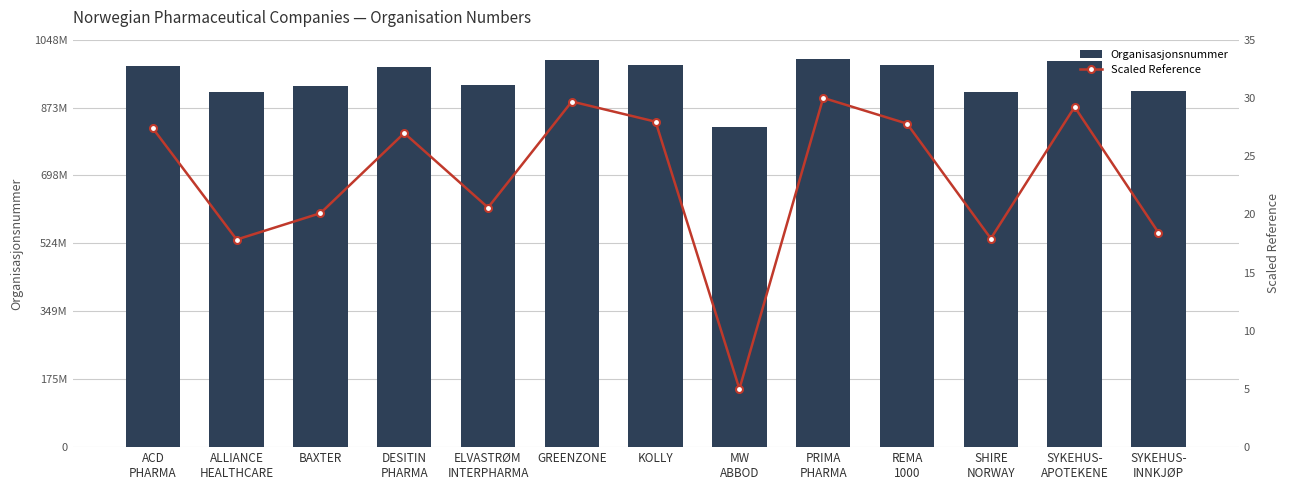

At which label does Organisasjonsnummer reach its minimum?

MW
ABBOD